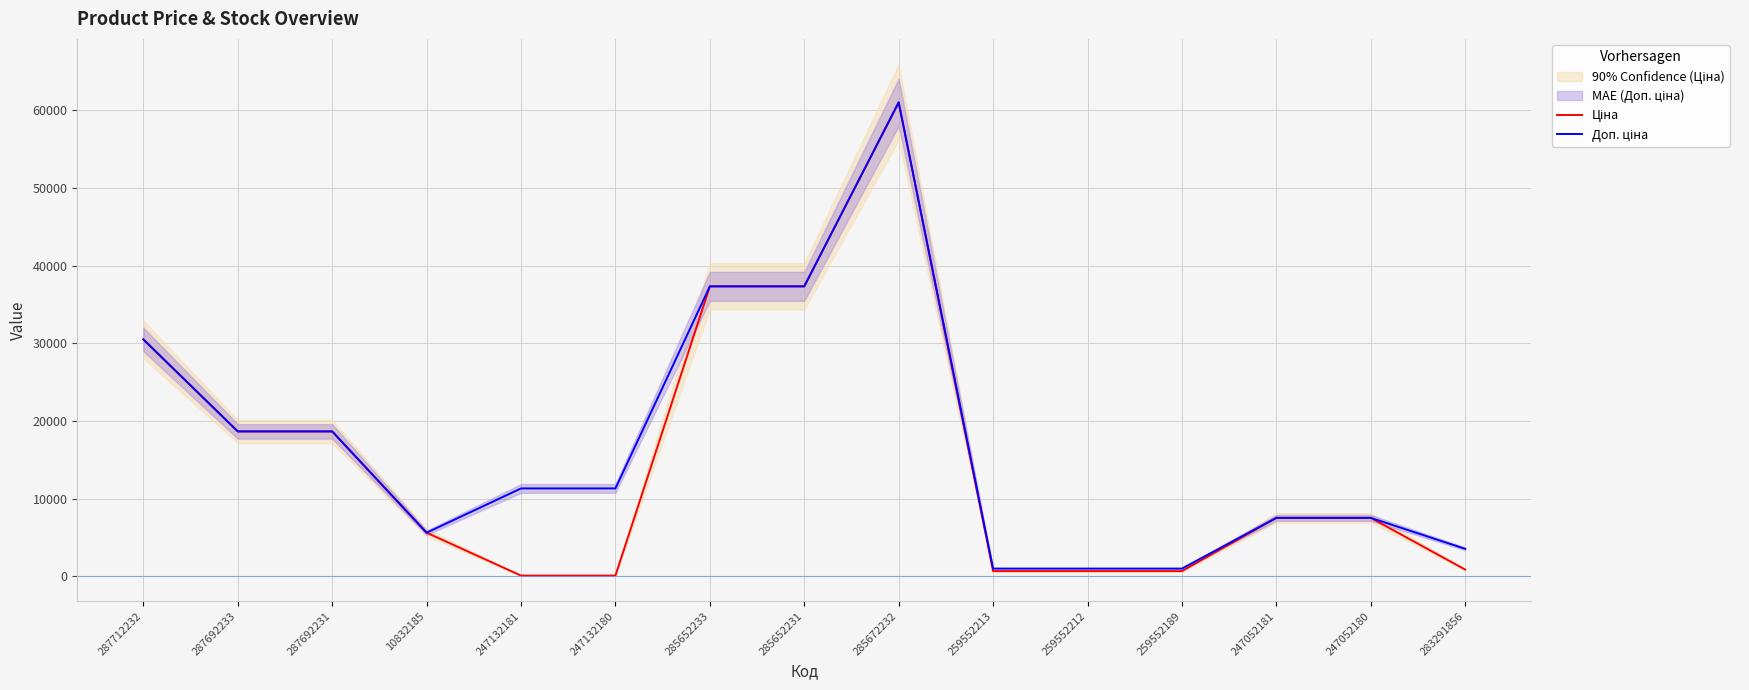

At which category is the sum across all series the highest?

285672232